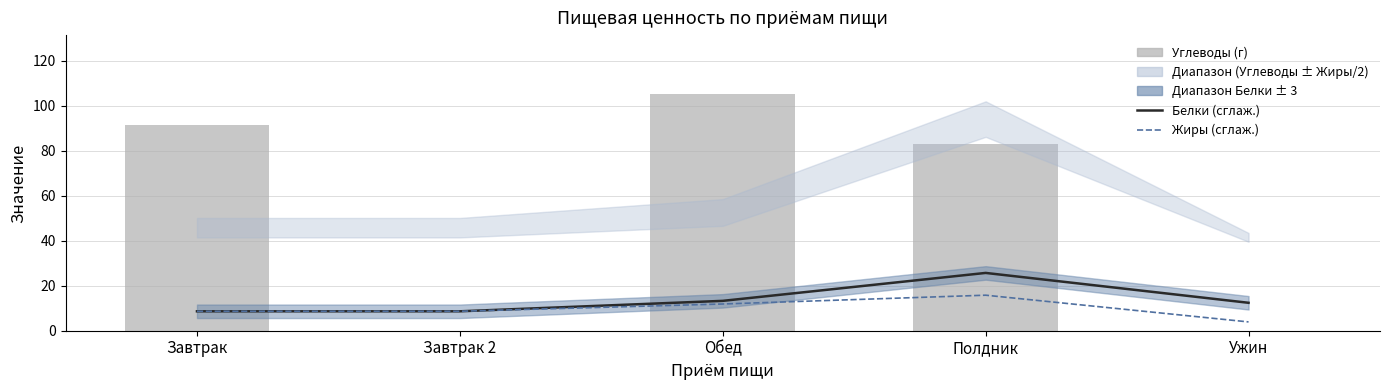

At Завтрак 2, list the series in order from largest to smallest.

Жиры (сглаж.), Белки (сглаж.), Углеводы